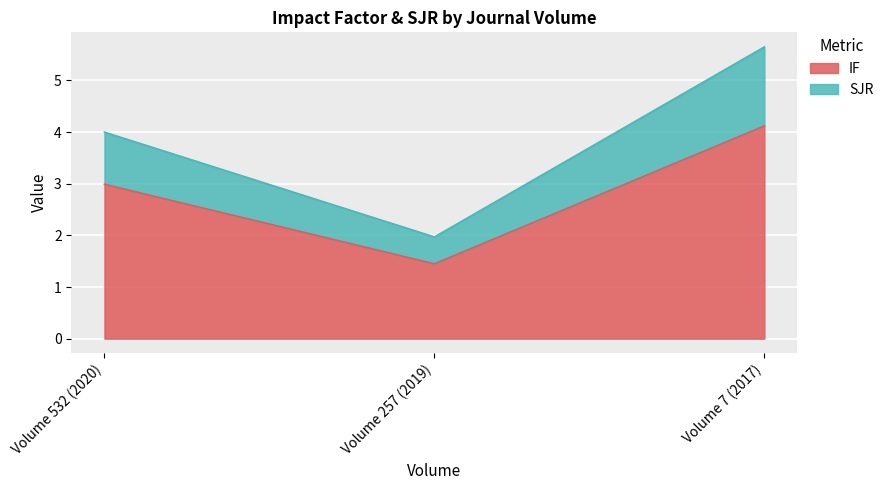

What is the difference between the maximum and minimum values in the IF series?

2.7